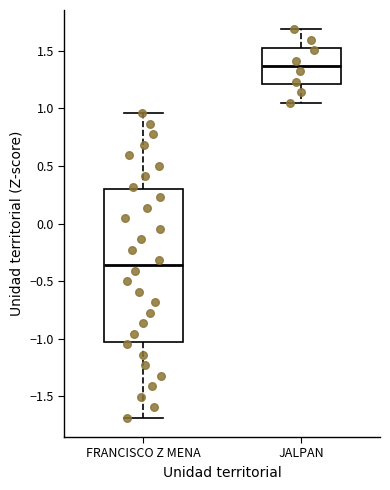

Reading left to right, transcribe this box plot: for each box, give where its median line is, the range the box spans, and where its two whiskers end, as read against the y-axis. The values are not printed on the chart, so give them approximately, as read against the axis.

FRANCISCO Z MENA: median -0.35, box -1.05 to 0.30, whiskers -1.70 to 0.95
JALPAN: median 1.35, box 1.20 to 1.55, whiskers 1.05 to 1.70